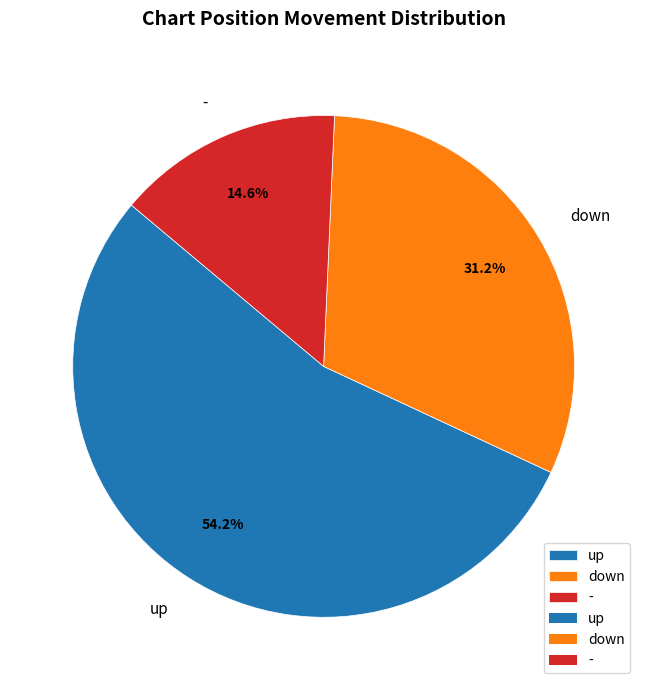

How many slices are in this pie chart?

3